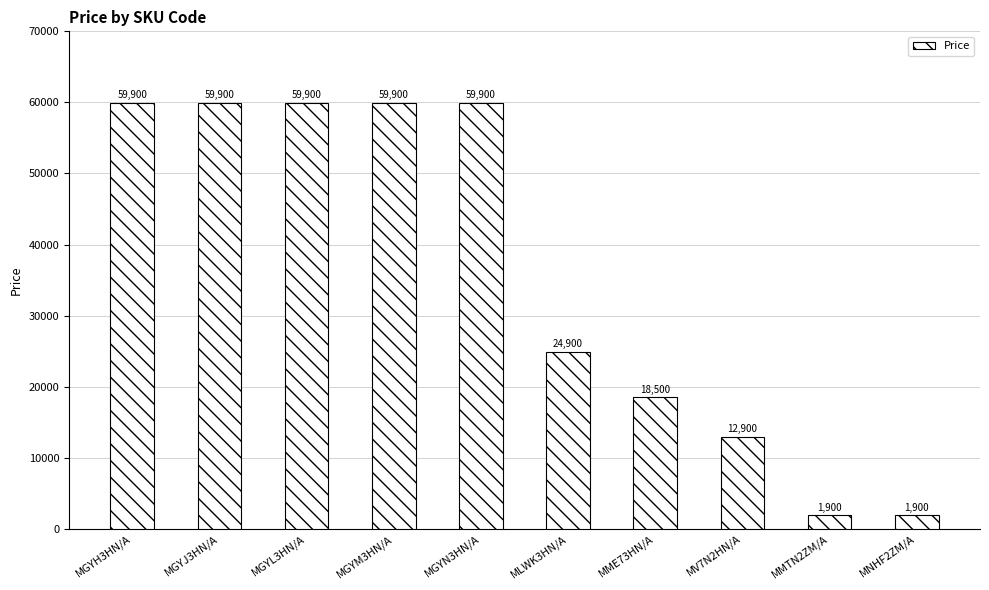

At which label is the value closest to 30900?

MLWK3HN/A